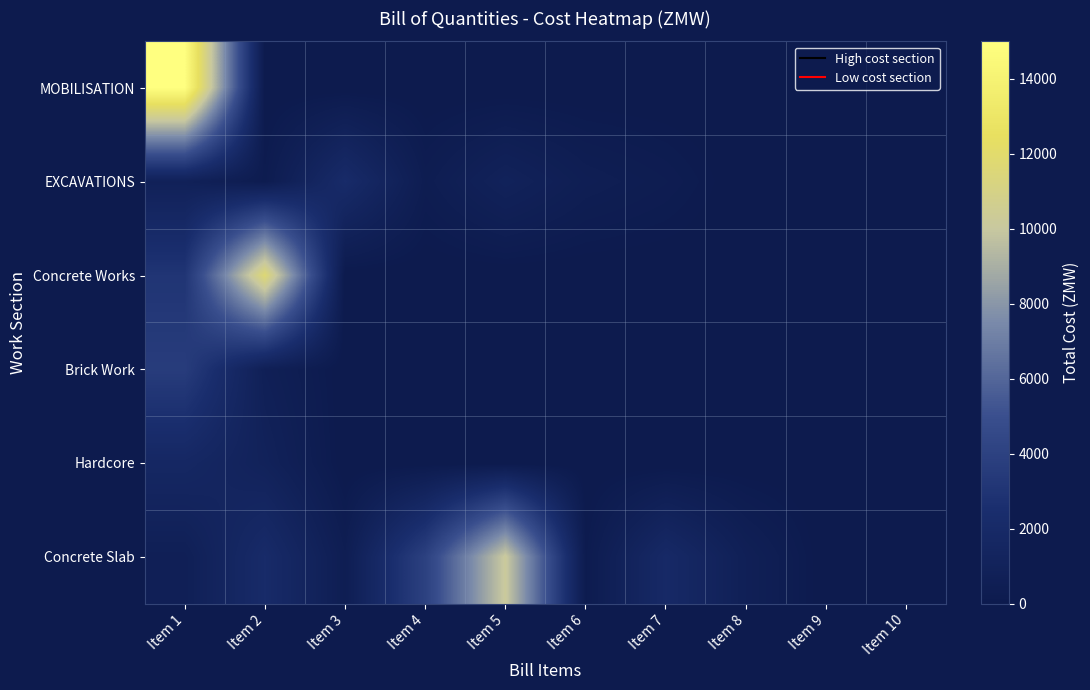

Which series has the largest total across all categories?

Concrete Slab